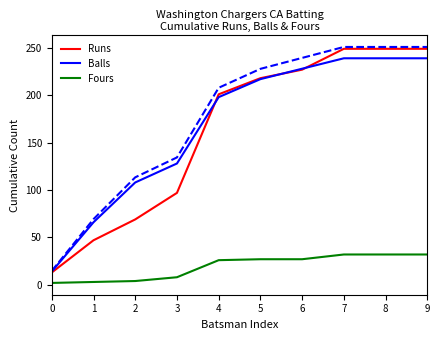

List the series in order of their peak value, highest first.

Runs, Balls, Fours